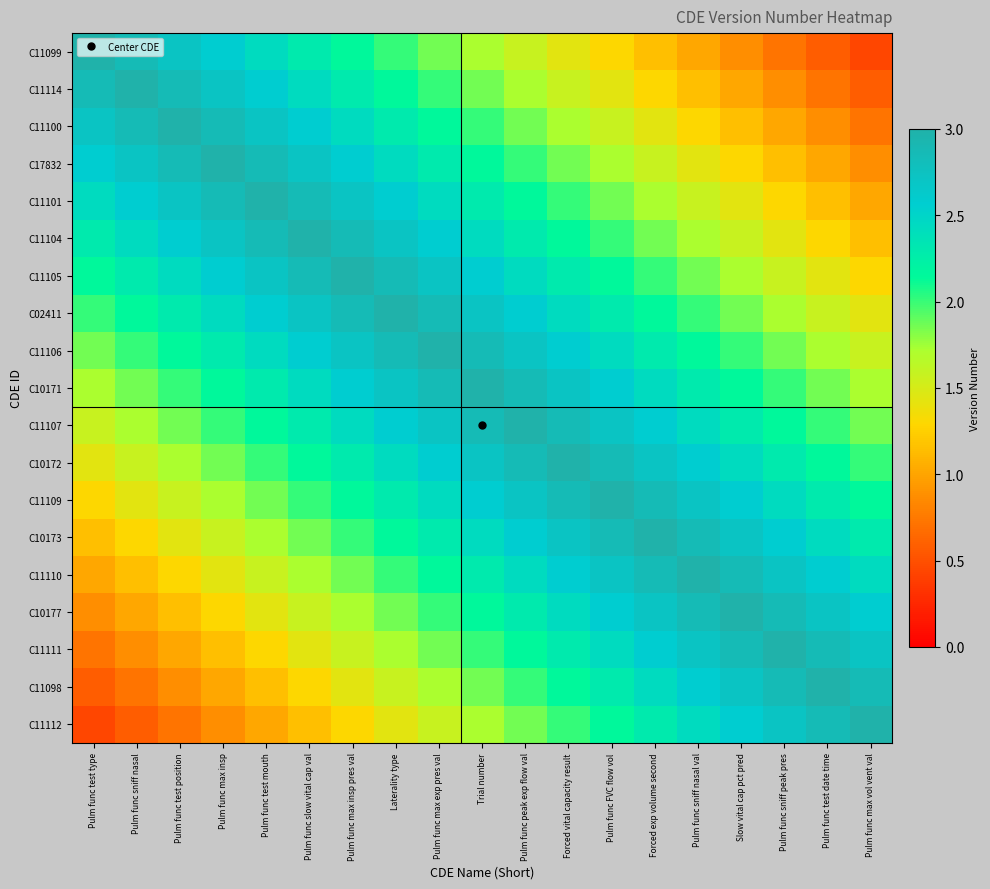

What is the total value across all series at Pulm func test mouth?

40.7